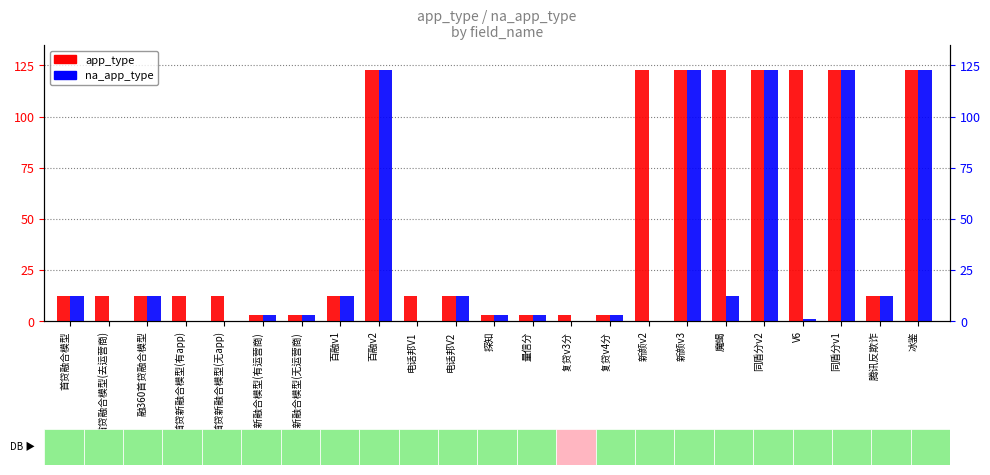

What is the label of the 1st bar from the left?

首贷融合模型